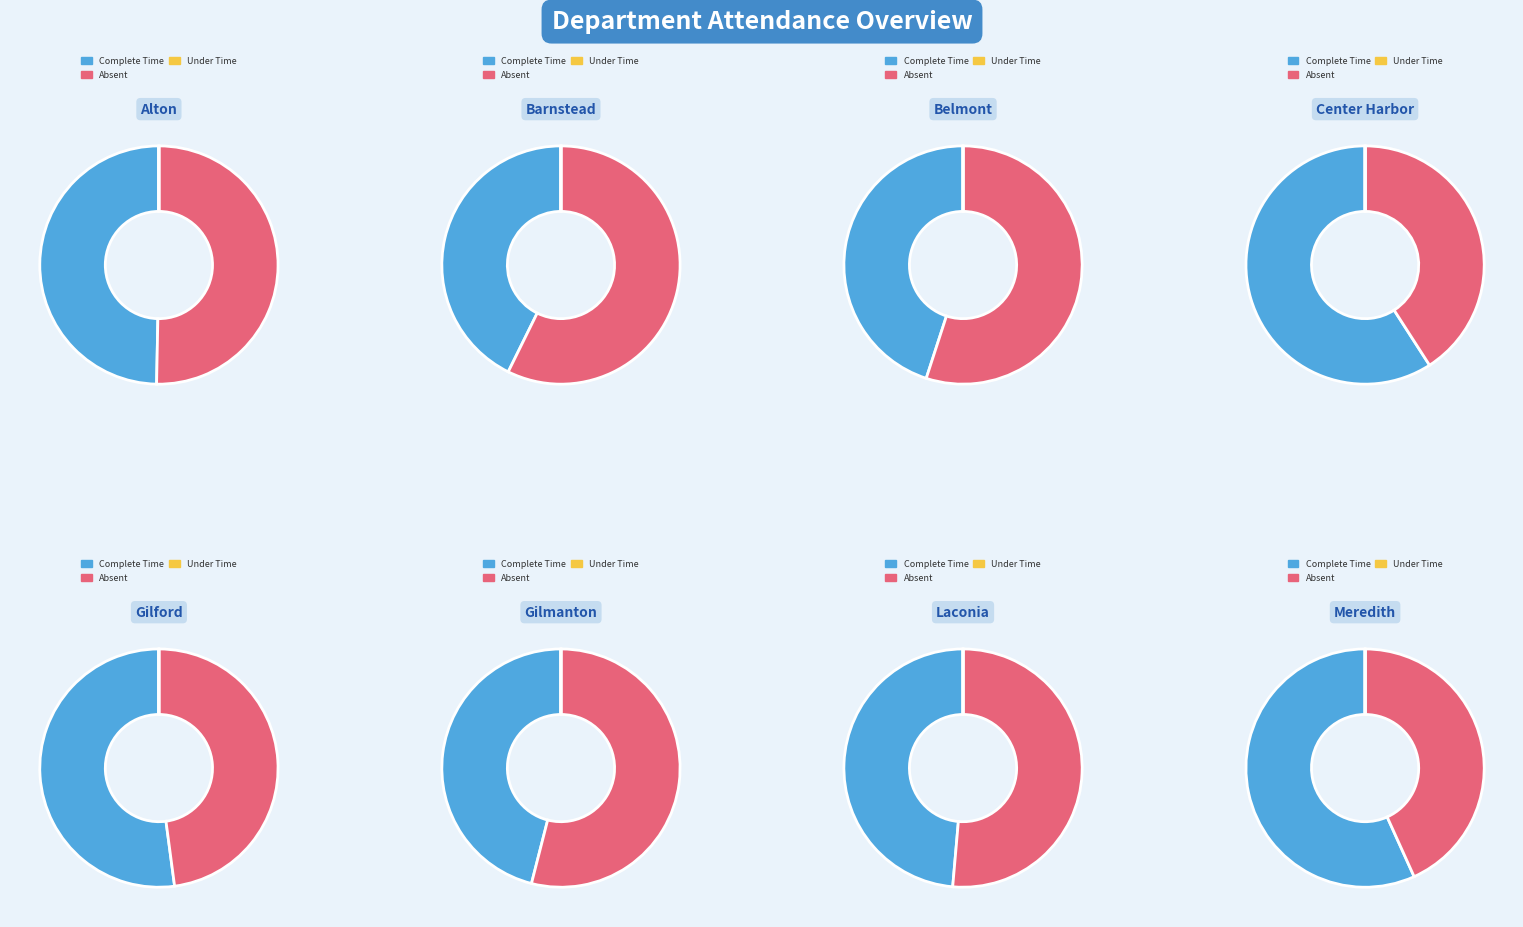

True or false: Center Harbor accounts for 11% of the total.

False